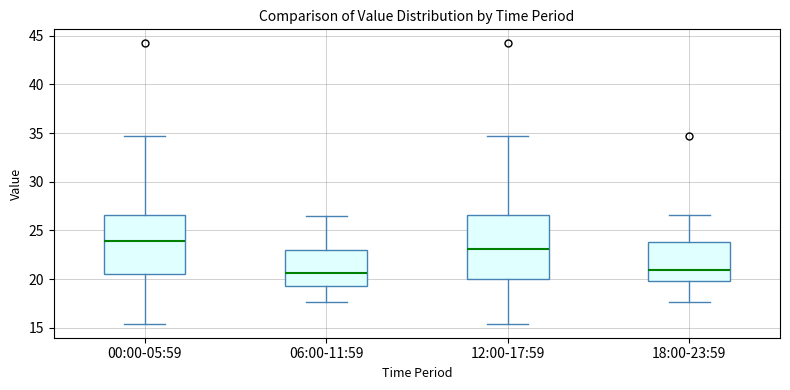

Reading left to right, read every box against the y-axis: the position of its median line, the range the box covers, and the ends of its whiskers. The values are not printed on the chart, so give them approximately, as read against the axis.

00:00-05:59: median 24.0, box 20.5 to 26.5, whiskers 15.5 to 34.5
06:00-11:59: median 20.5, box 19.5 to 23.0, whiskers 17.5 to 26.5
12:00-17:59: median 23.0, box 20.0 to 26.5, whiskers 15.5 to 34.5
18:00-23:59: median 21.0, box 20.0 to 24.0, whiskers 17.5 to 26.5